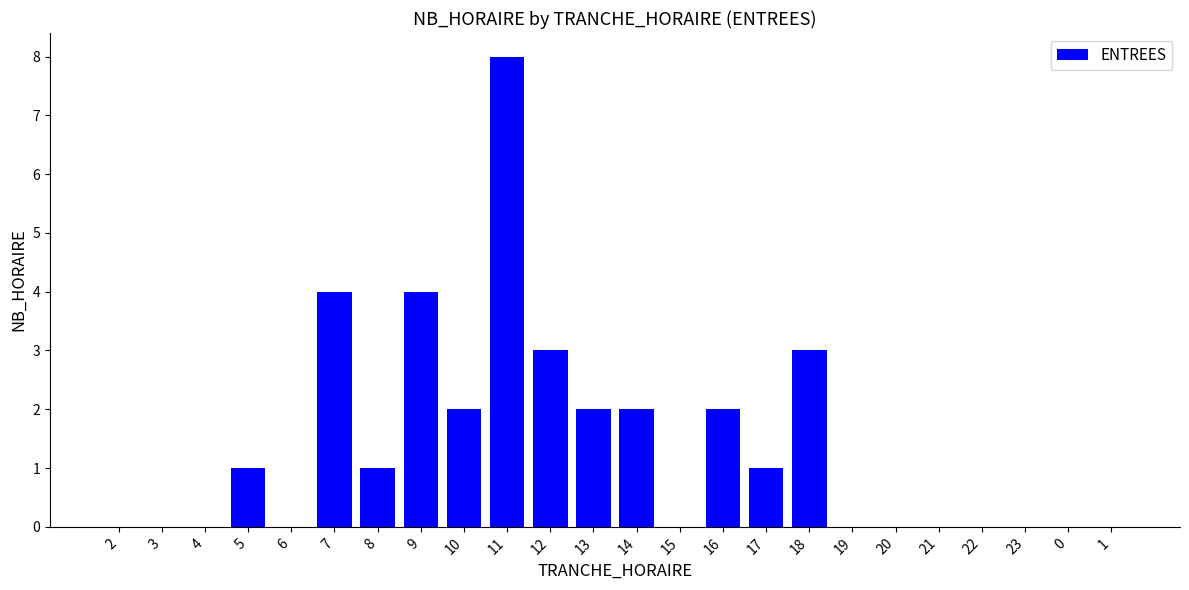

The chart shows a value of 3 at 13. True or false?

False